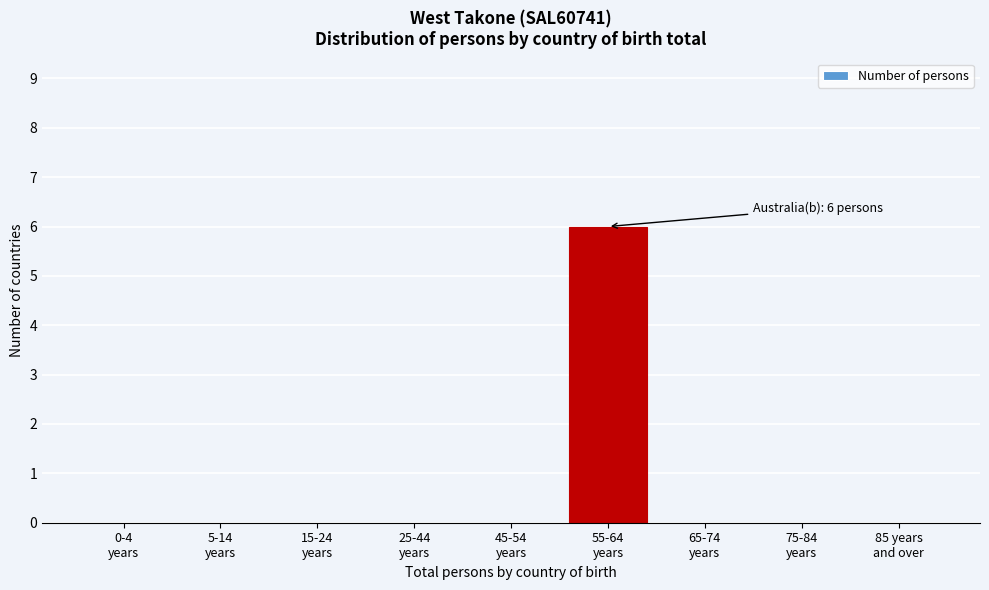

What is the sum of all values?

6